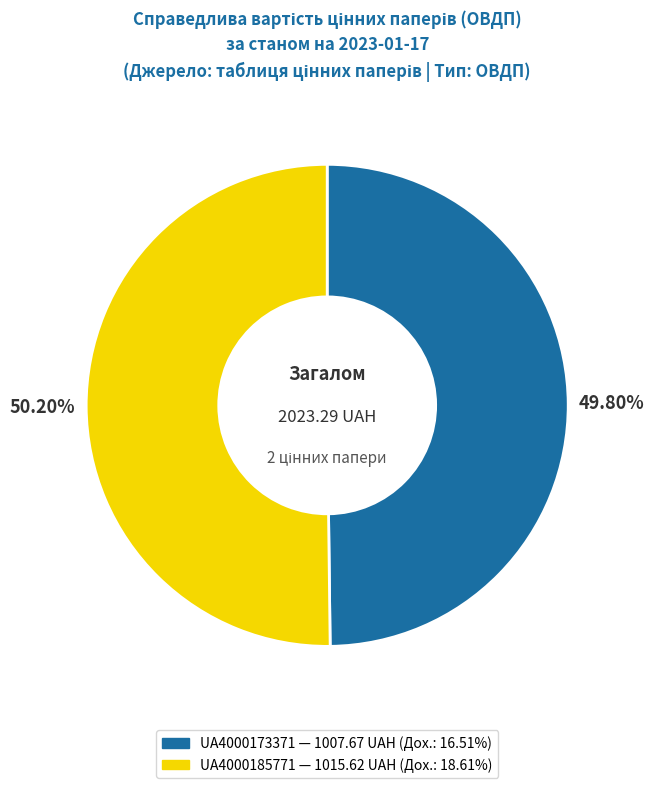

Combined, do UA4000173371 and UA4000185771 account for over 50%?

Yes